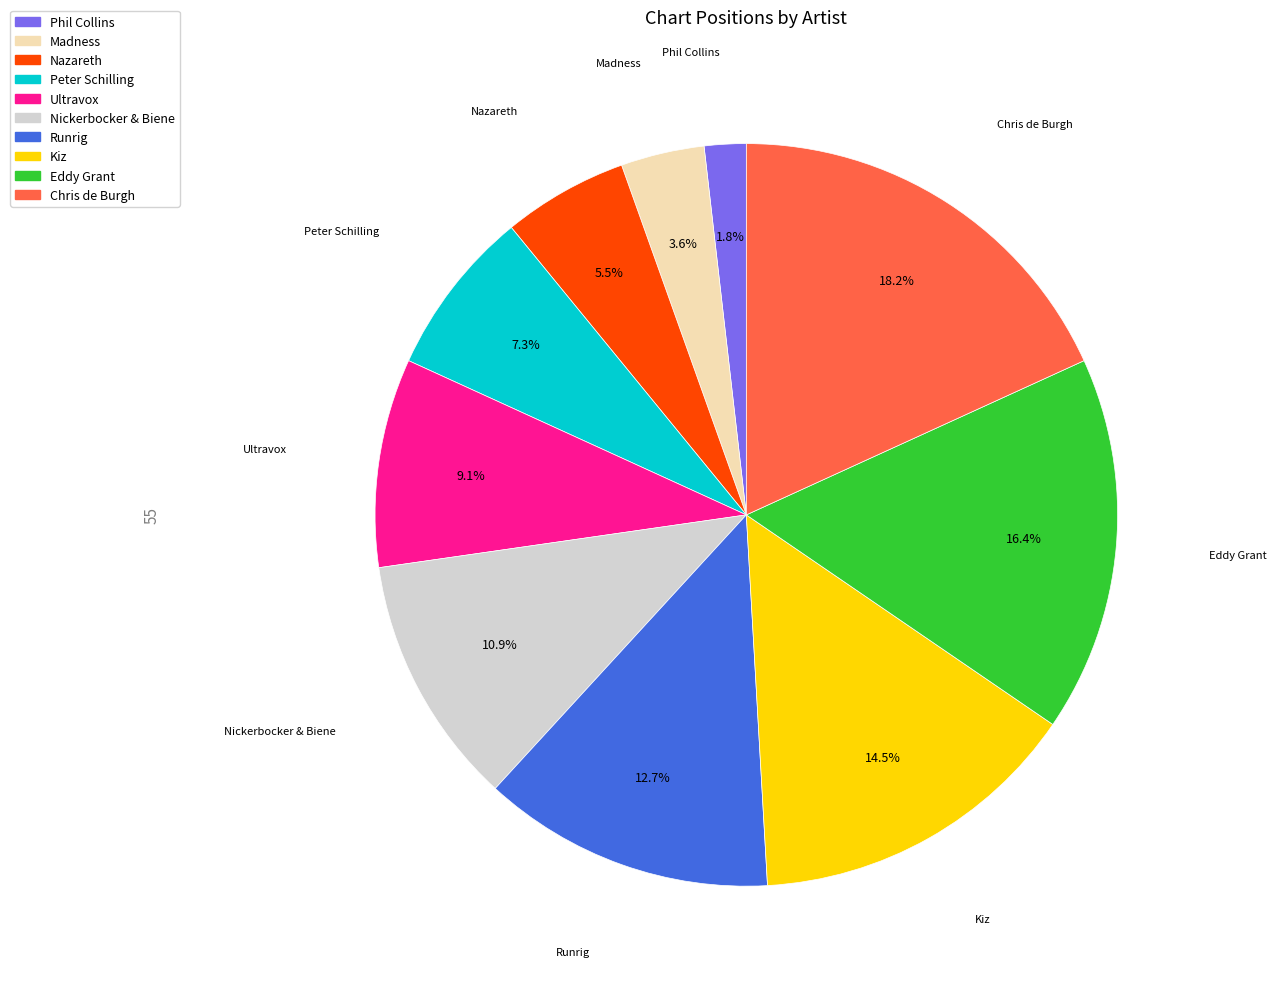

Is there any slice that represents more than half of the pie?

No